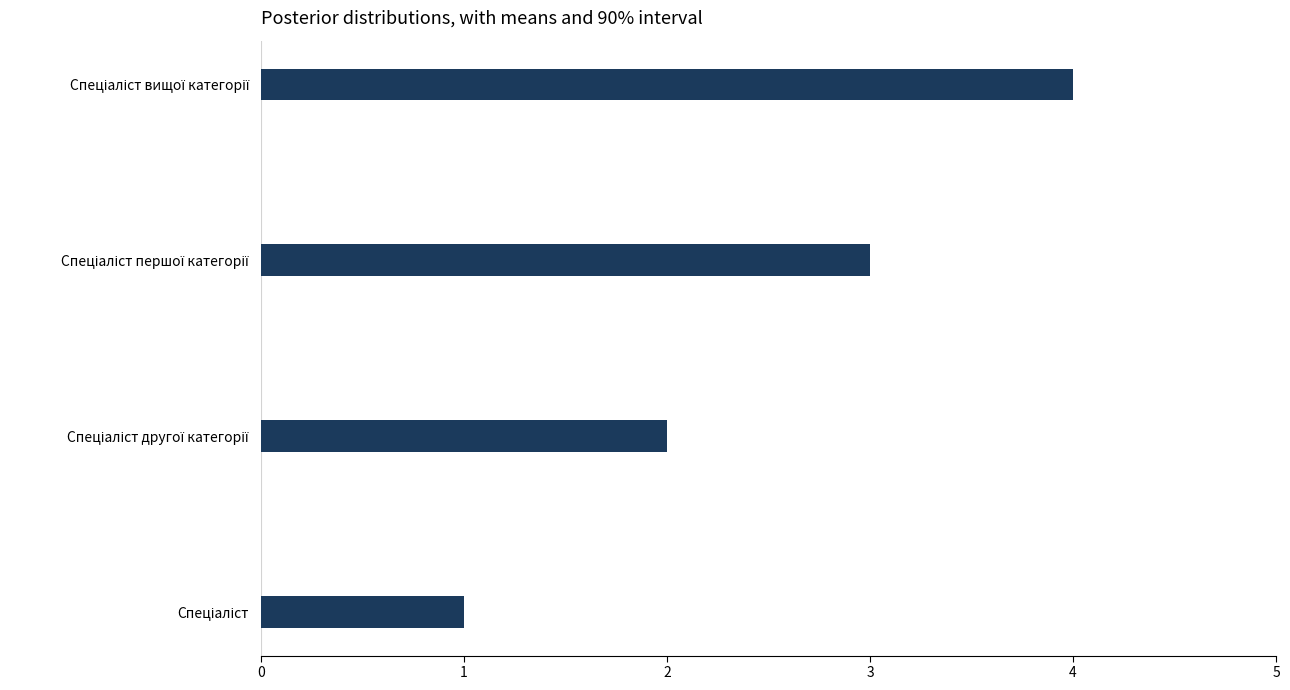

What is the greatest value displayed?

4